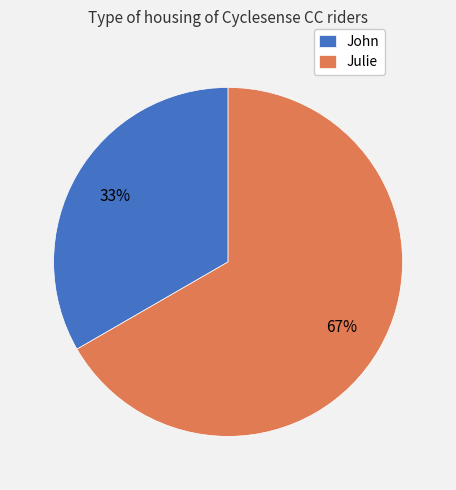

To the nearest percent, what portion does John represent?

33%